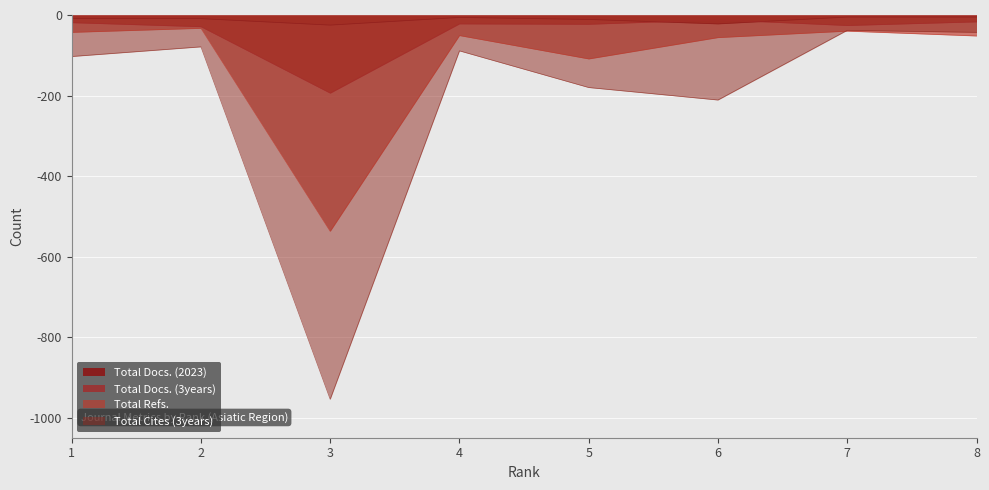

What is the total value across all series at 2?

-150